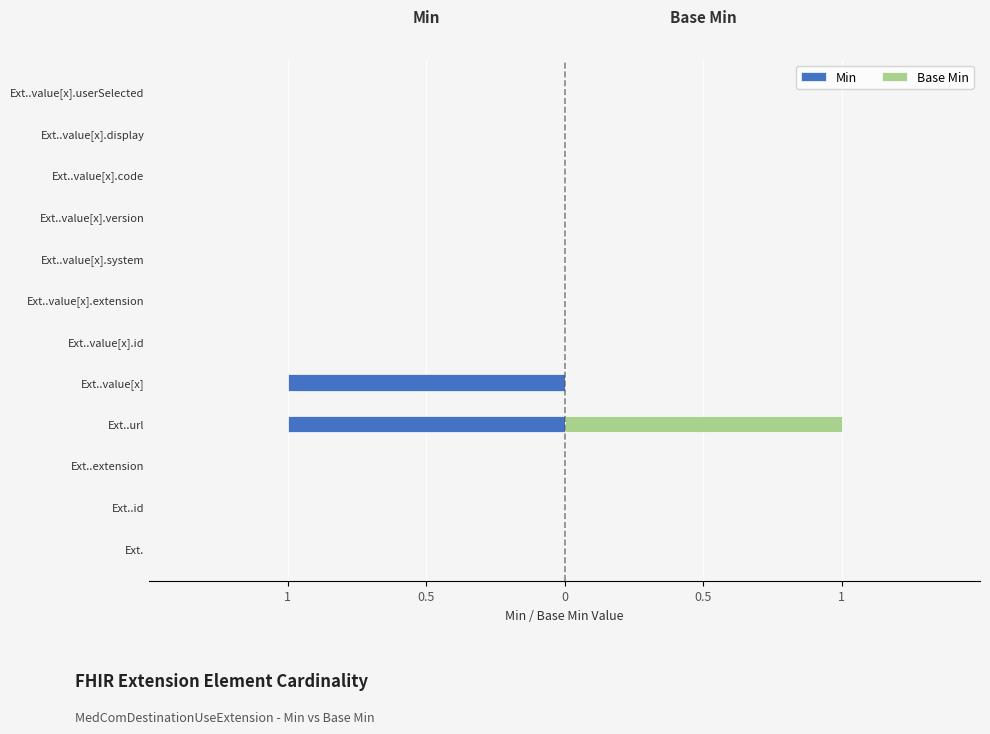

What is the difference between the maximum and minimum values in the Min series?

1